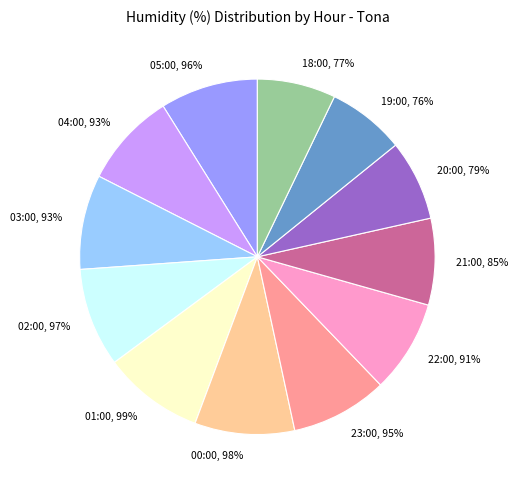

To the nearest percent, what is the difference between the 03:00 and 21:00 slice percentages?

1%